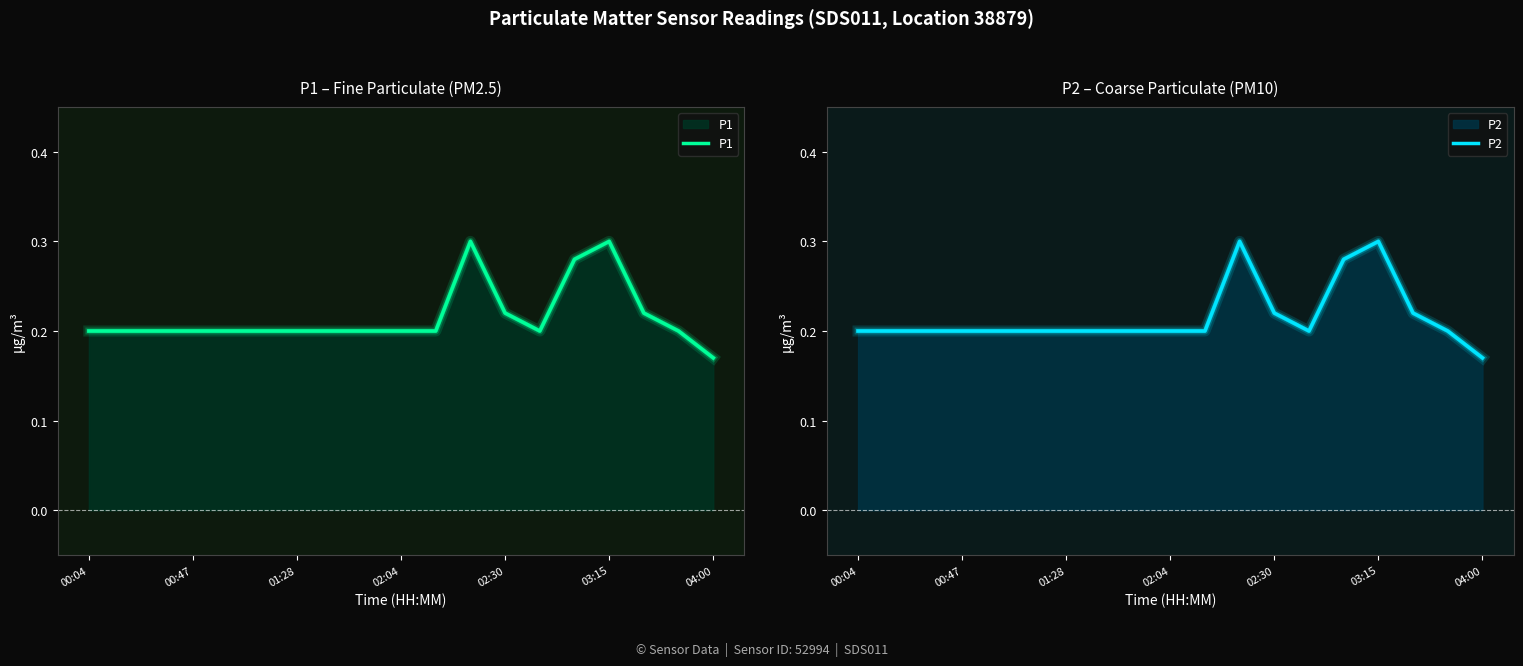

Which series has the largest total across all categories?

P1